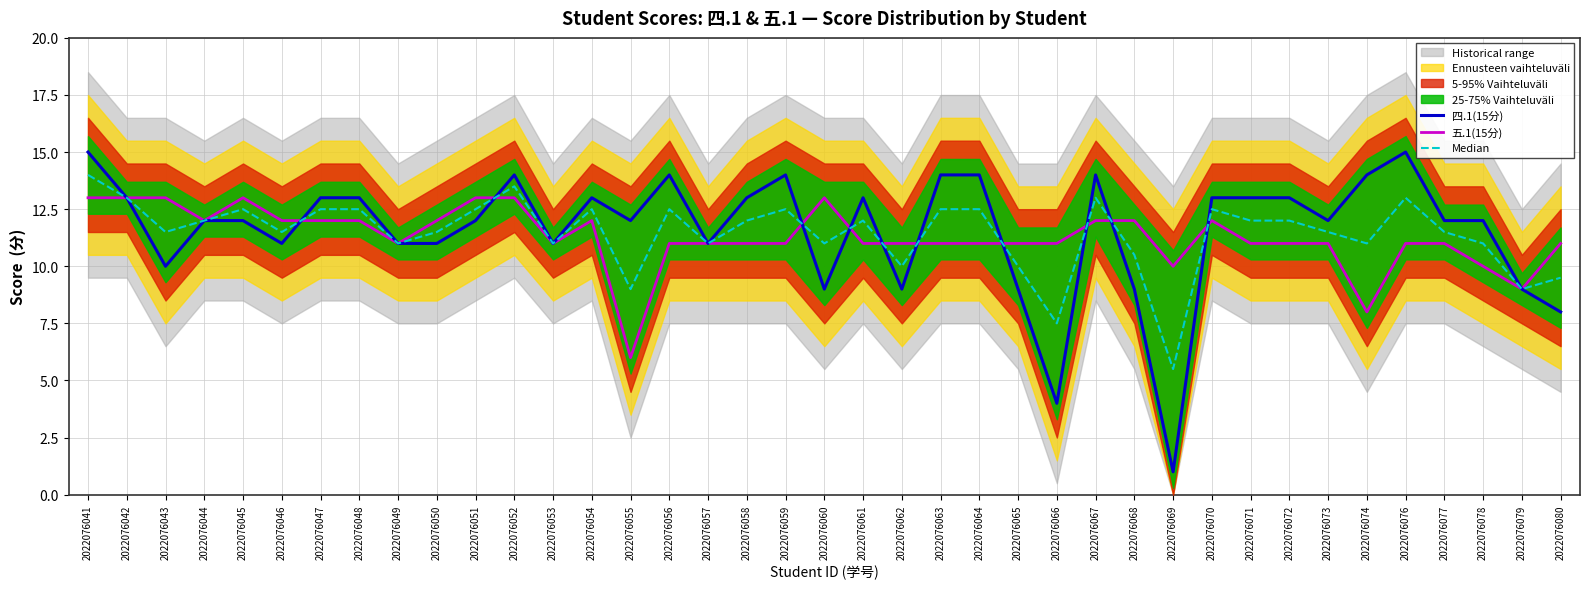

At which category is the sum across all series the highest?

2022076041